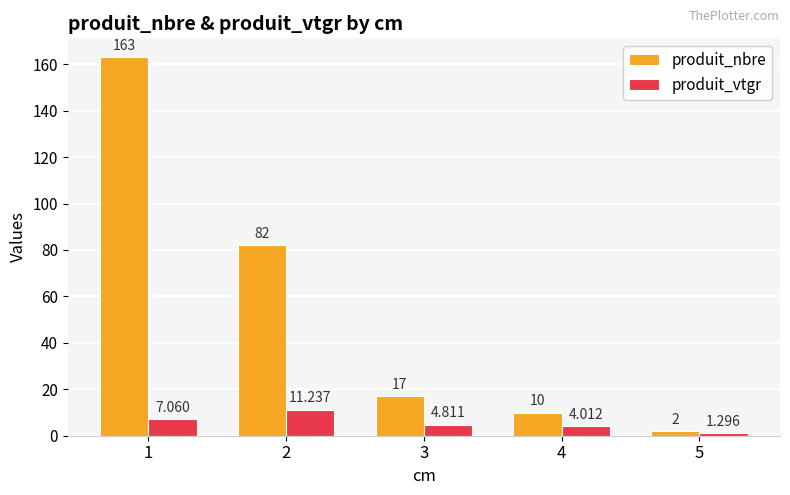

What are all the series names shown in the legend?

produit_nbre, produit_vtgr